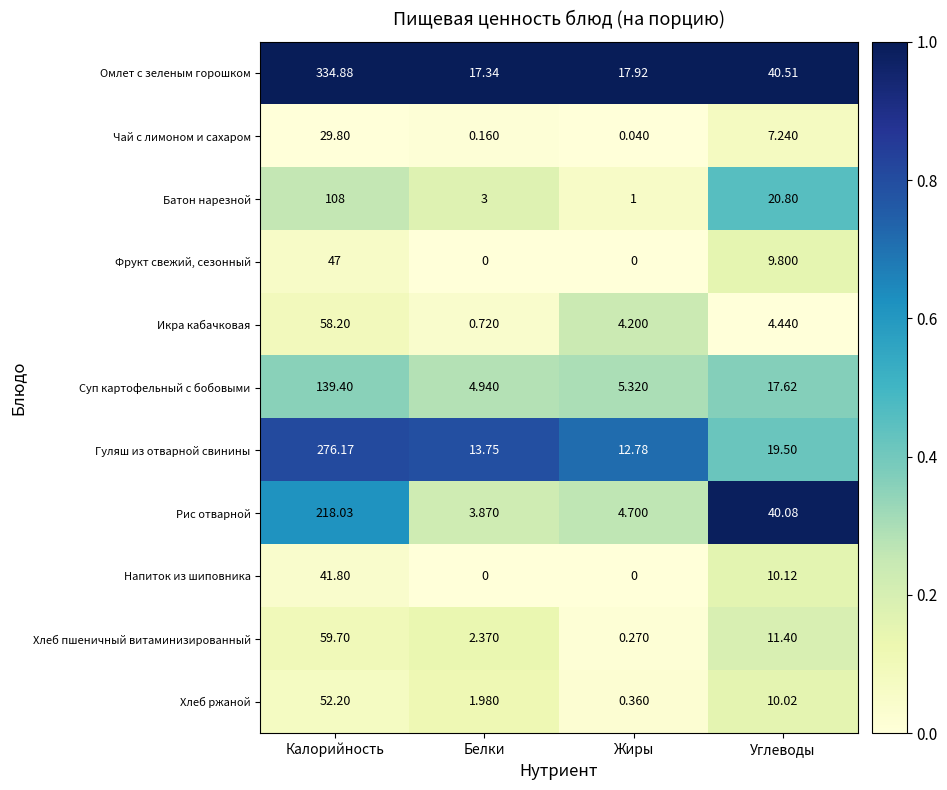

Which series has the largest range (max minus min)?

Омлет с зеленым горошком